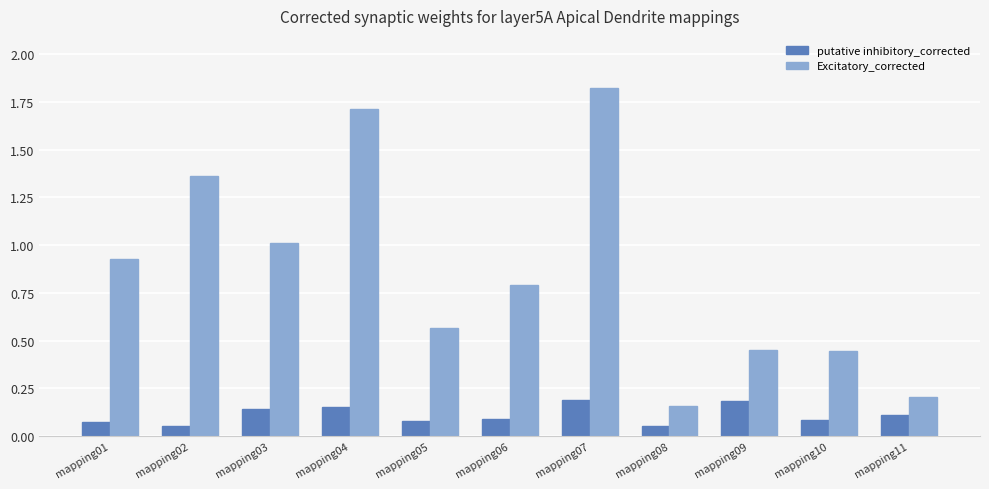

How many bars are there in each group?

2